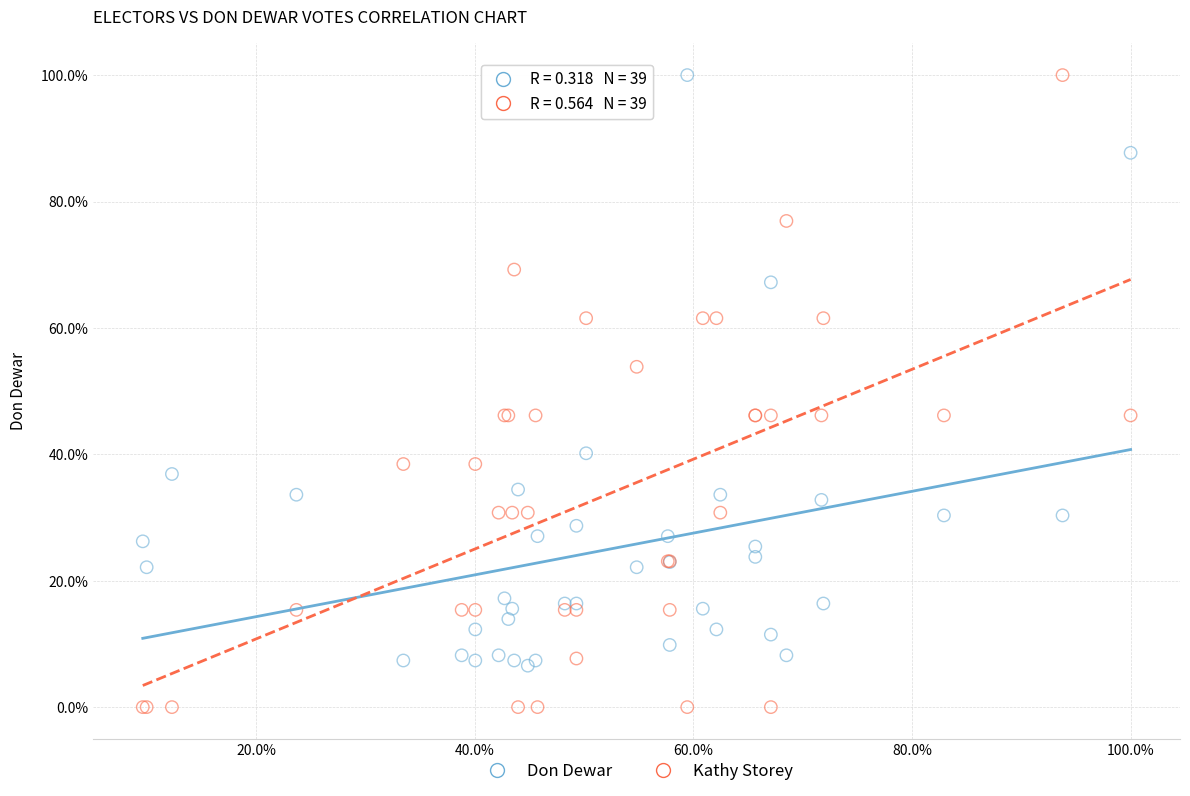

Which series contains the lowest Y value?

Kathy Storey